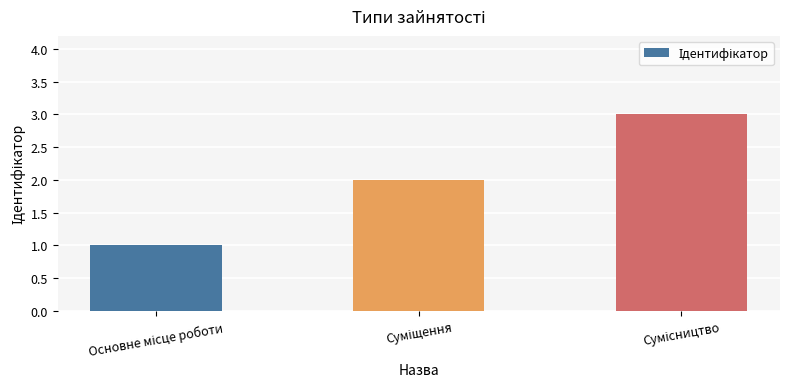

What is the maximum value shown in the chart?

3